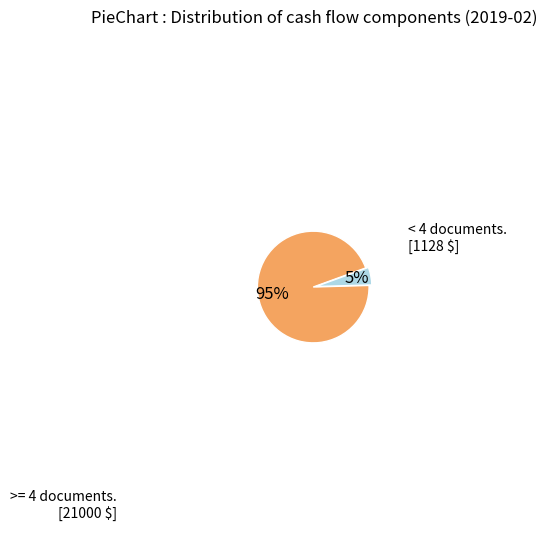

To the nearest percent, what is the difference between the largest and smallest slice percentages?

90%